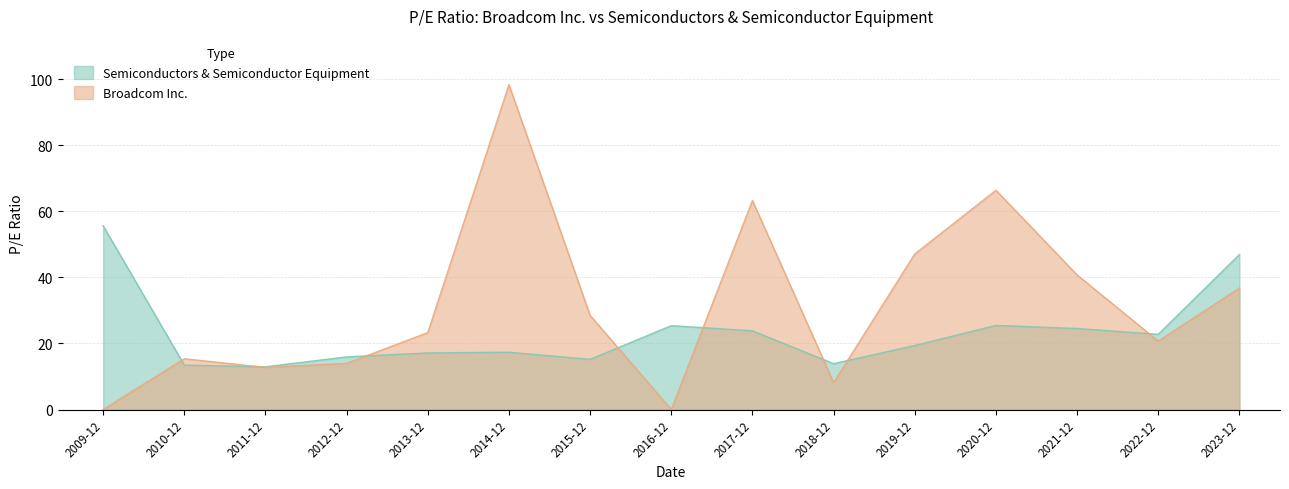

At which label does Semiconductors & Semiconductor Equipment first exceed 19?

2009-12